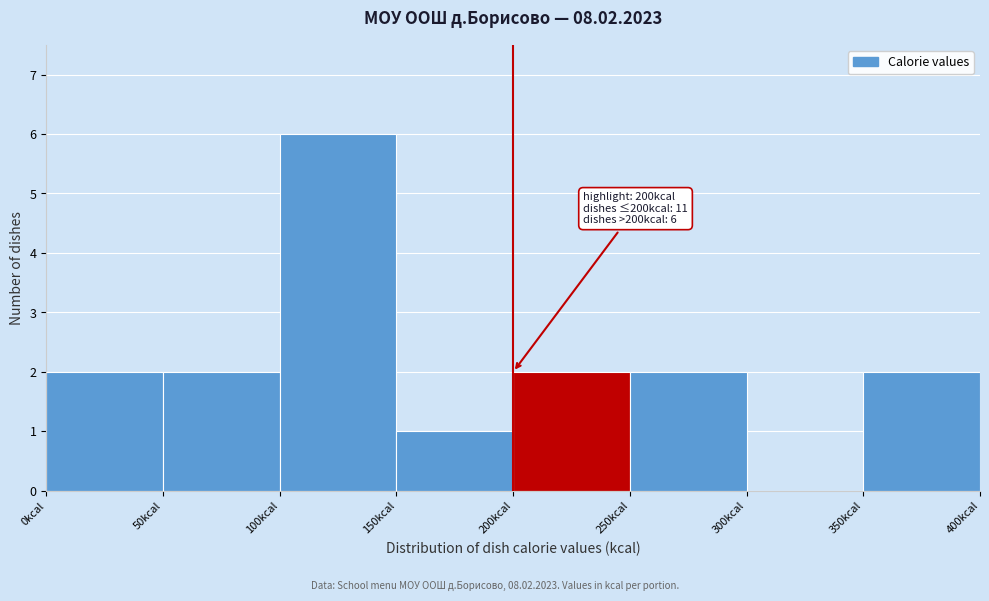

Over which range of the x-axis is the bar tallest?

100 to 150